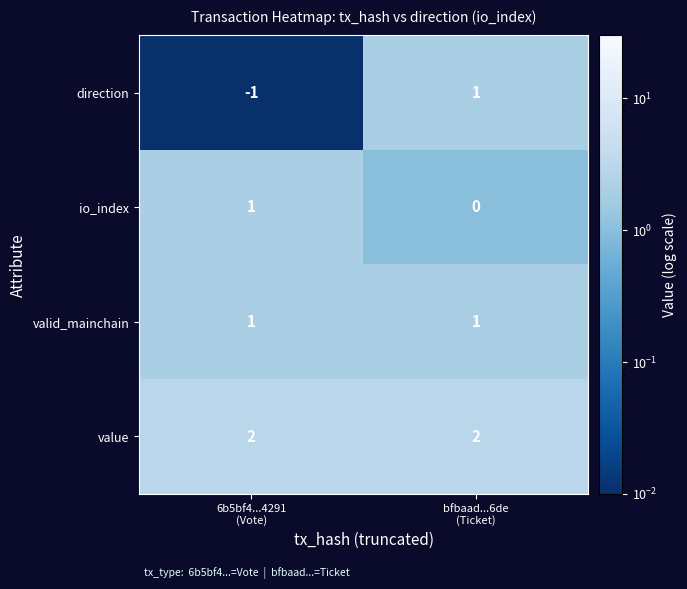

Which series has the widest spread of values?

direction